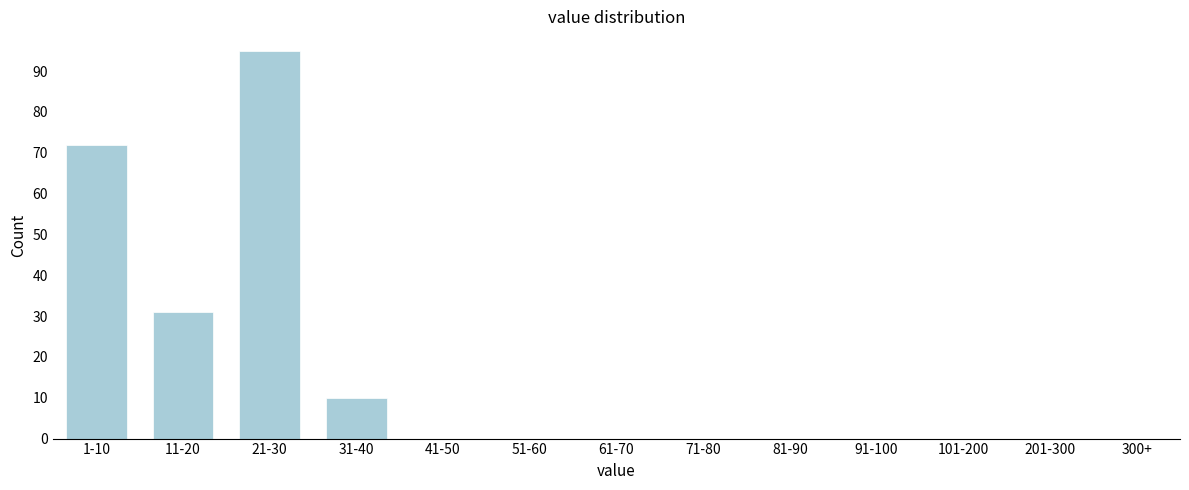

Reading left to right, list all the values displayed in this chart.

1-10=72	11-20=31	21-30=95	31-40=10	41-50=0	51-60=0	61-70=0	71-80=0	81-90=0	91-100=0	101-200=0	201-300=0